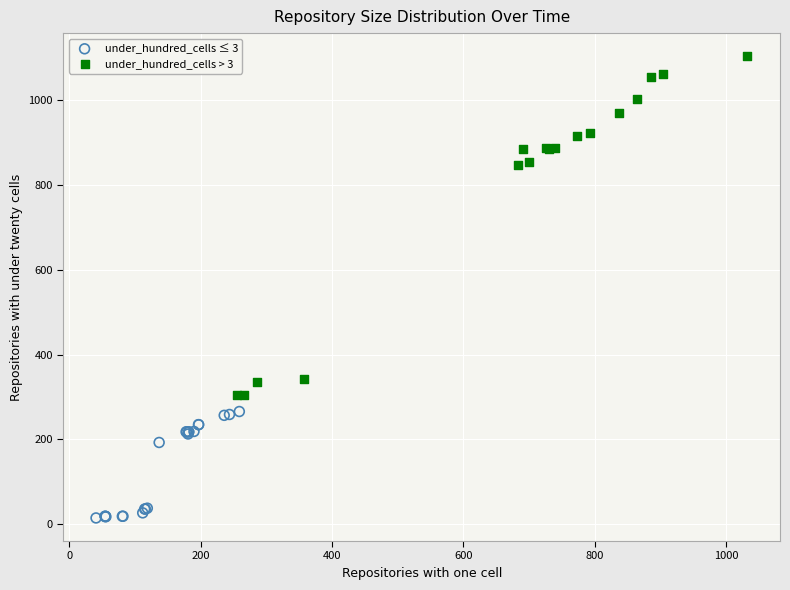

Which series reaches the minimum Y coordinate?

under_hundred_cells ≤ 3